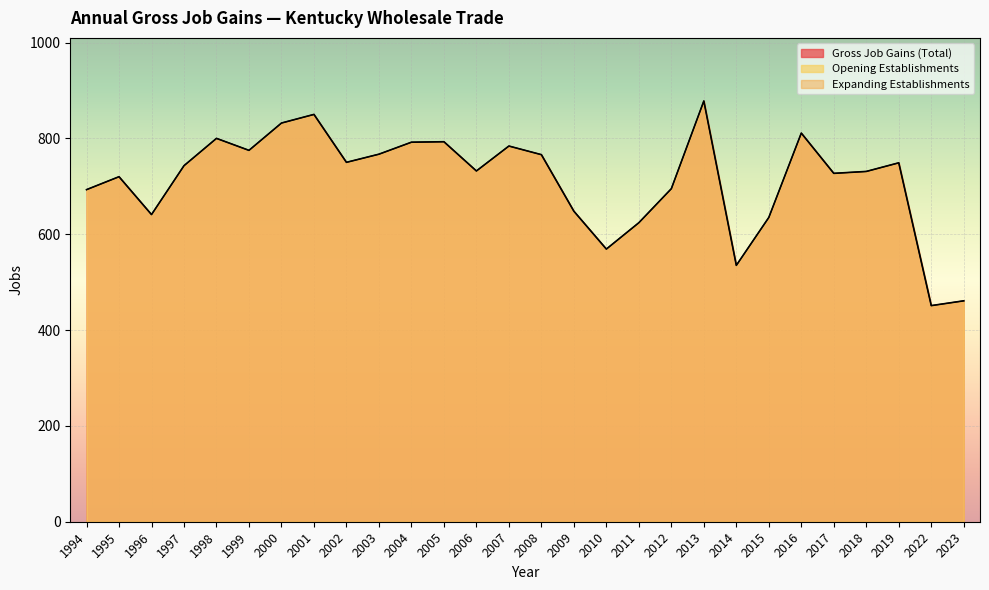

Is it true that Gross Job Gains (Total) equals 775 at 1999?

True